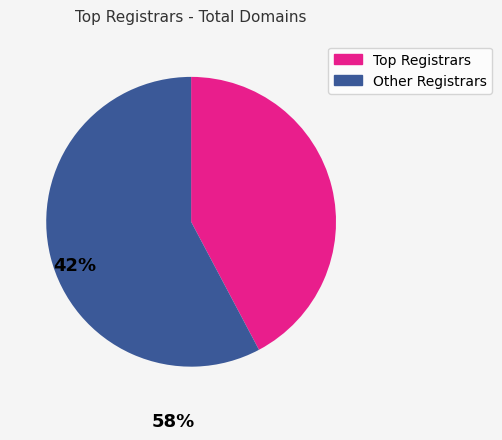

Is there any slice that represents more than half of the pie?

Yes